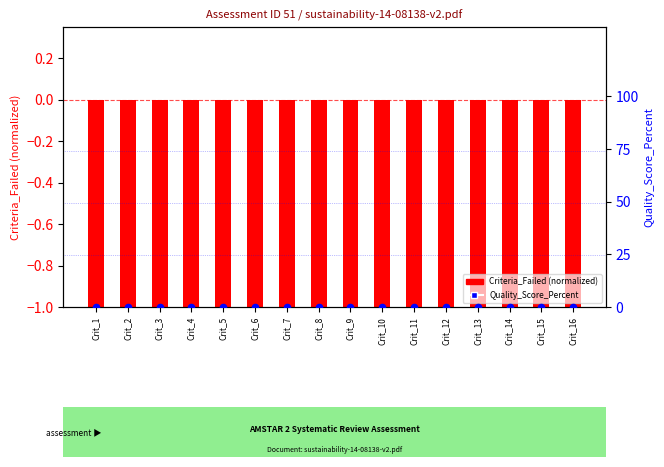

Which series contains the lowest Y value?

Criteria_Failed (normalized)